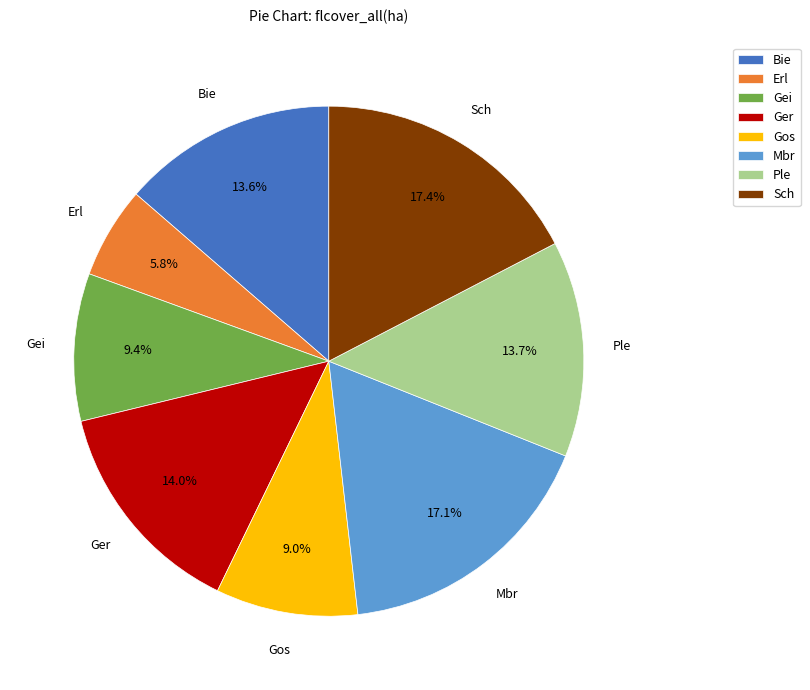

Is there a majority slice in this chart?

No